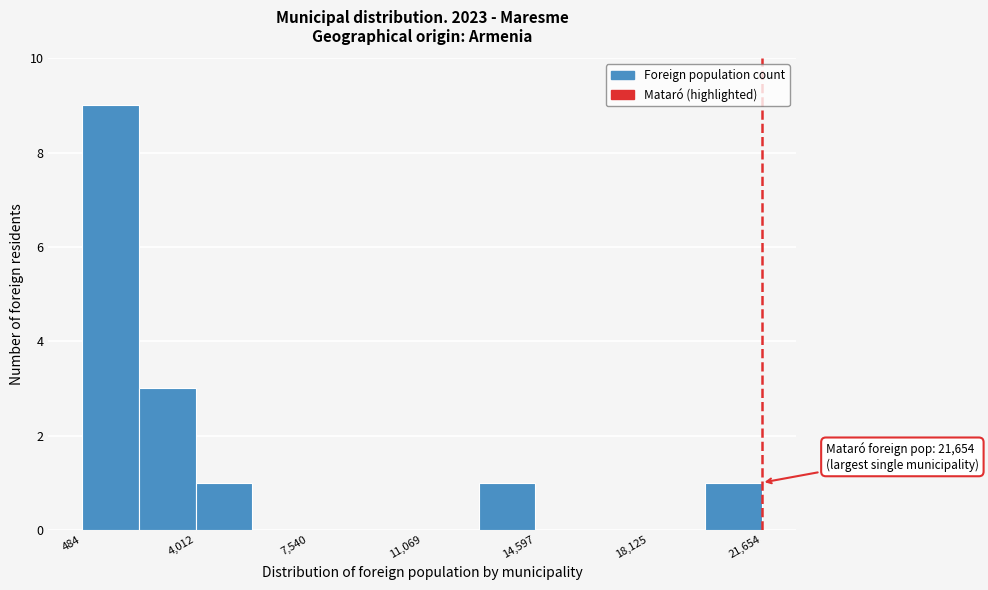

Around what value on the x-axis is the tallest bar? Give the approximate position of its centre, as read against the axis.

1500